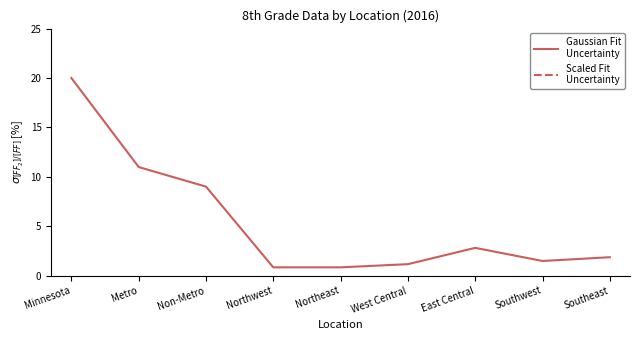

Where is the first local maximum for Scaled Fit
Uncertainty?

Northwest